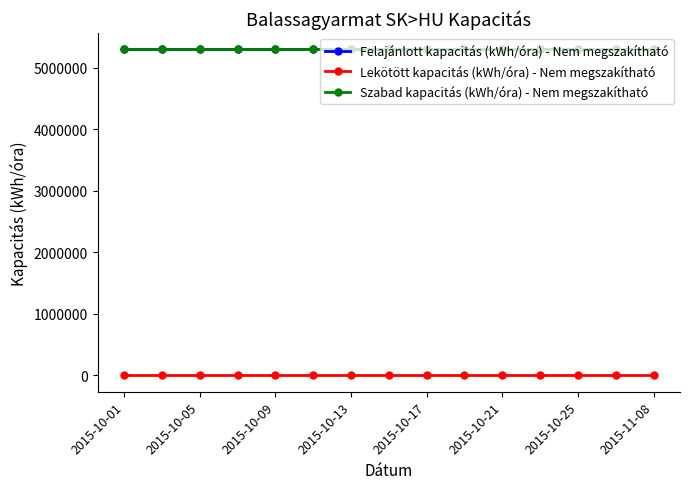

Which series has the largest total across all categories?

Felajánlott kapacitás (kWh/óra) - Nem megszakítható